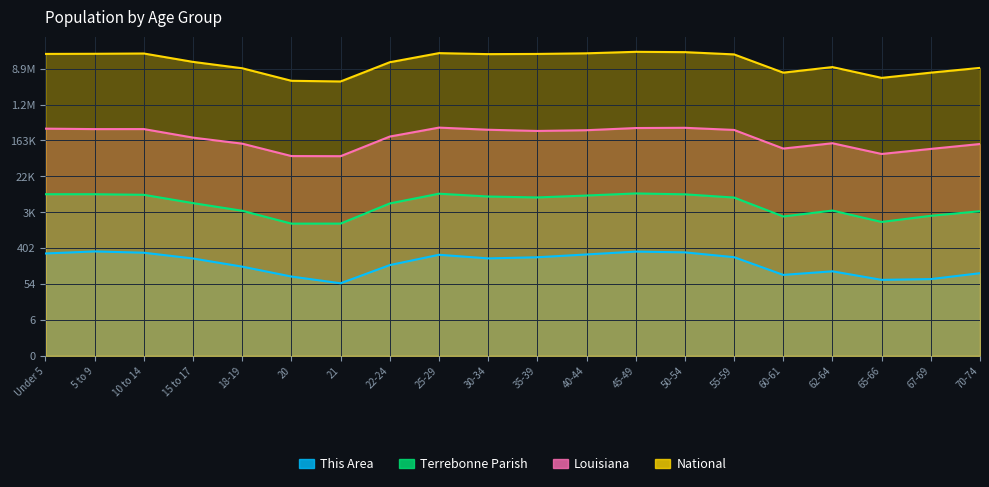

How many interior local valleys does the Terrebonne Parish series have?

4